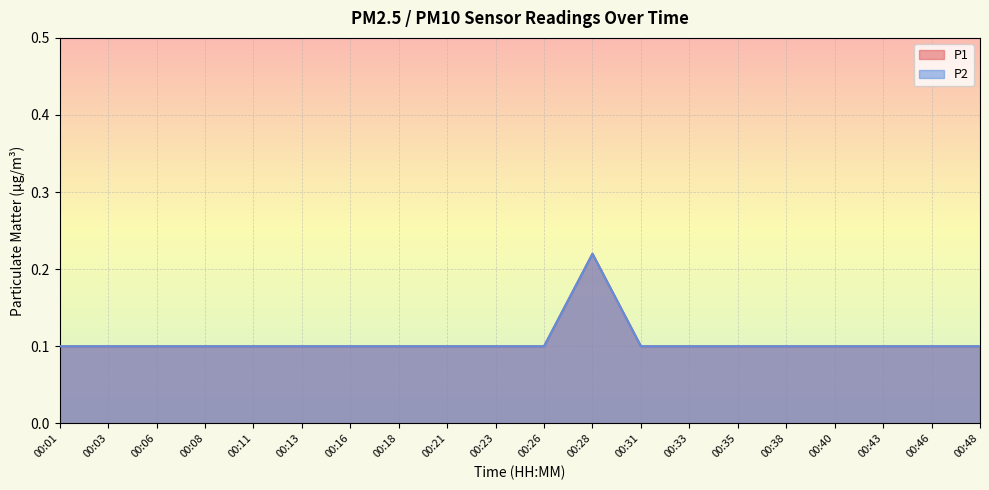

True or false: P1 and P2 intersect in this chart.

False